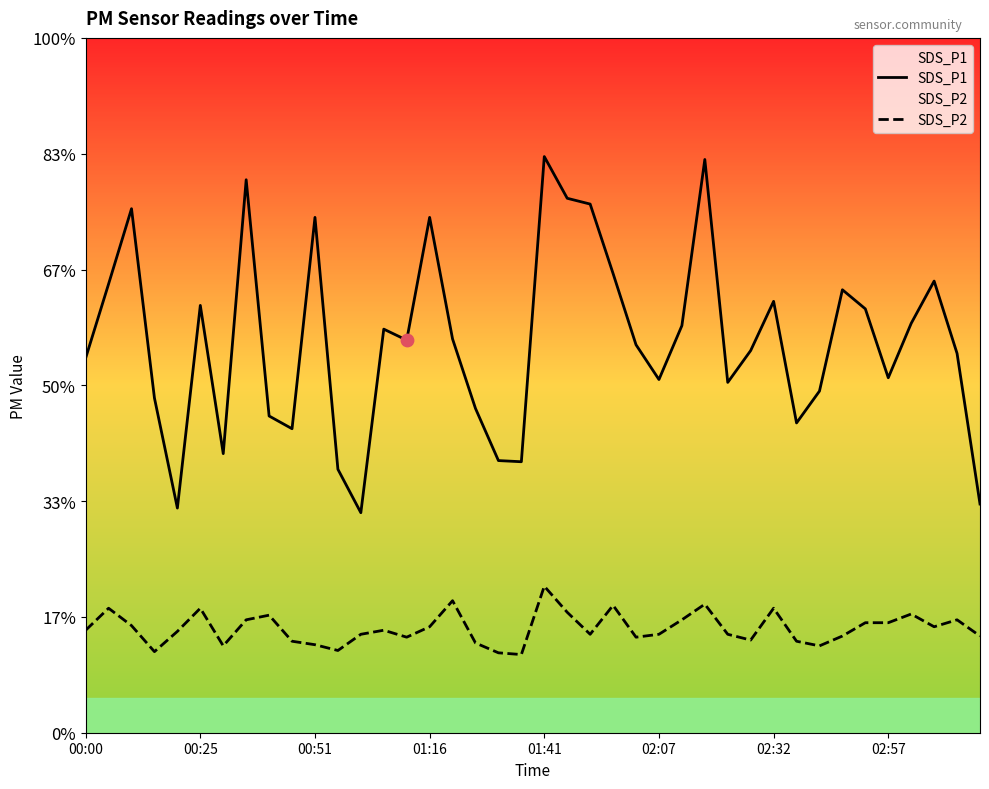

Is the value of SDS_P2 at 39 greater than the value of SDS_P1 at 39?

No